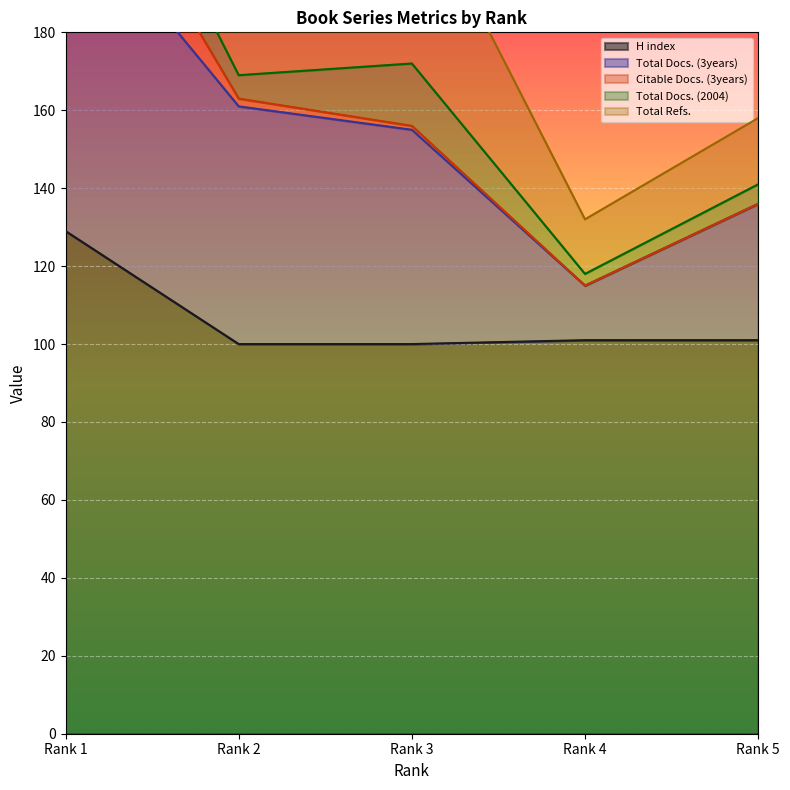

True or false: H index has a value of 129 at Rank 1.

True